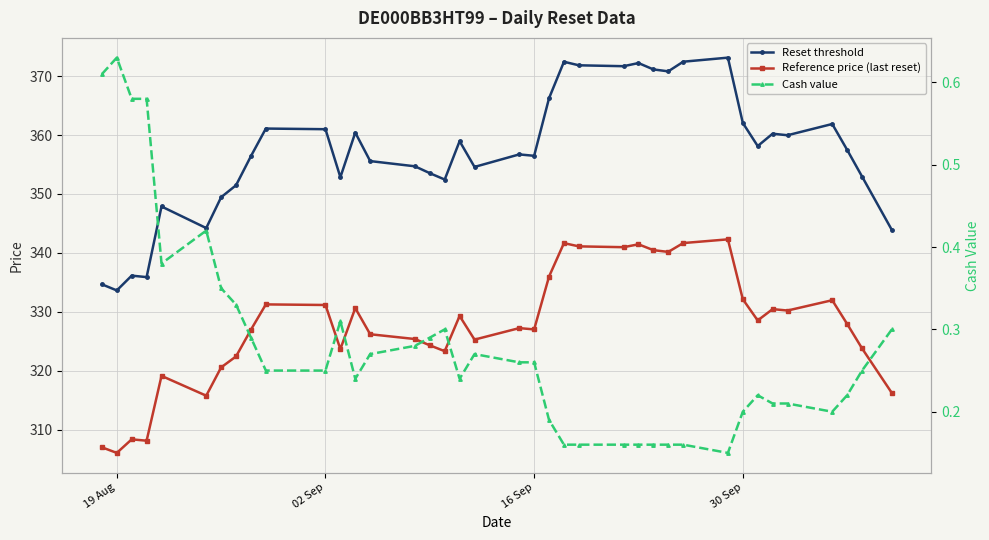

What are all the series names shown in the legend?

Reset threshold, Reference price (last reset), Cash value